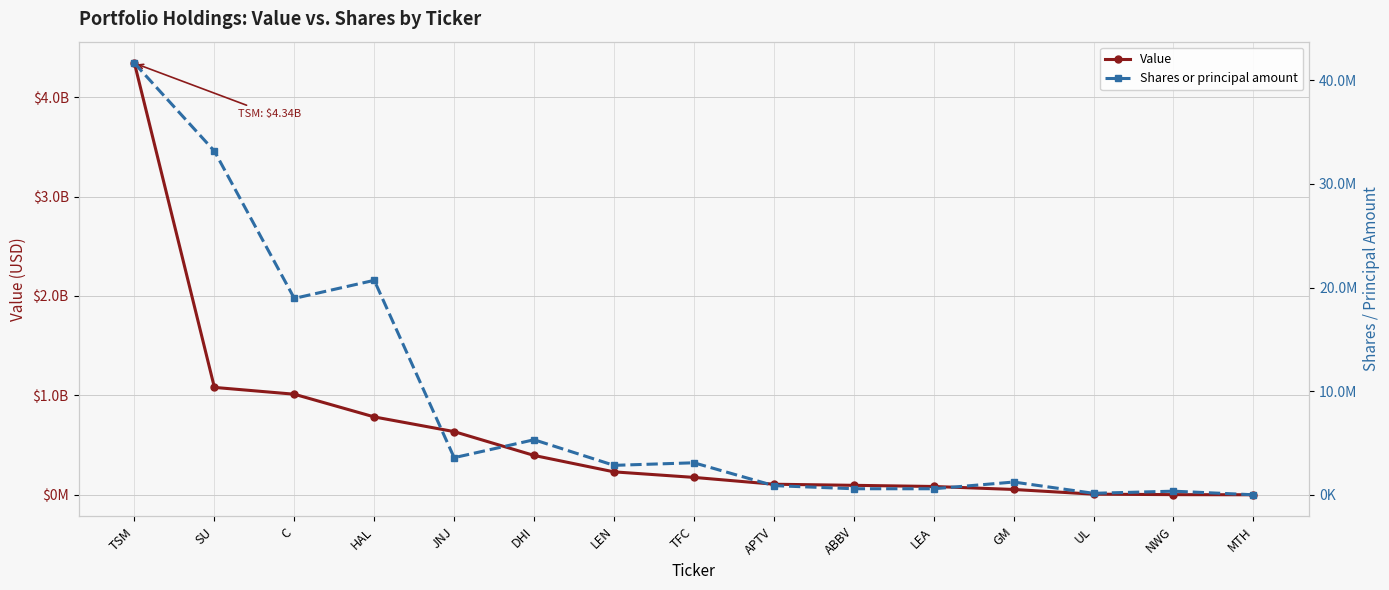

Rank the series by their average value, from highest to lowest.

Value, Shares or principal amount